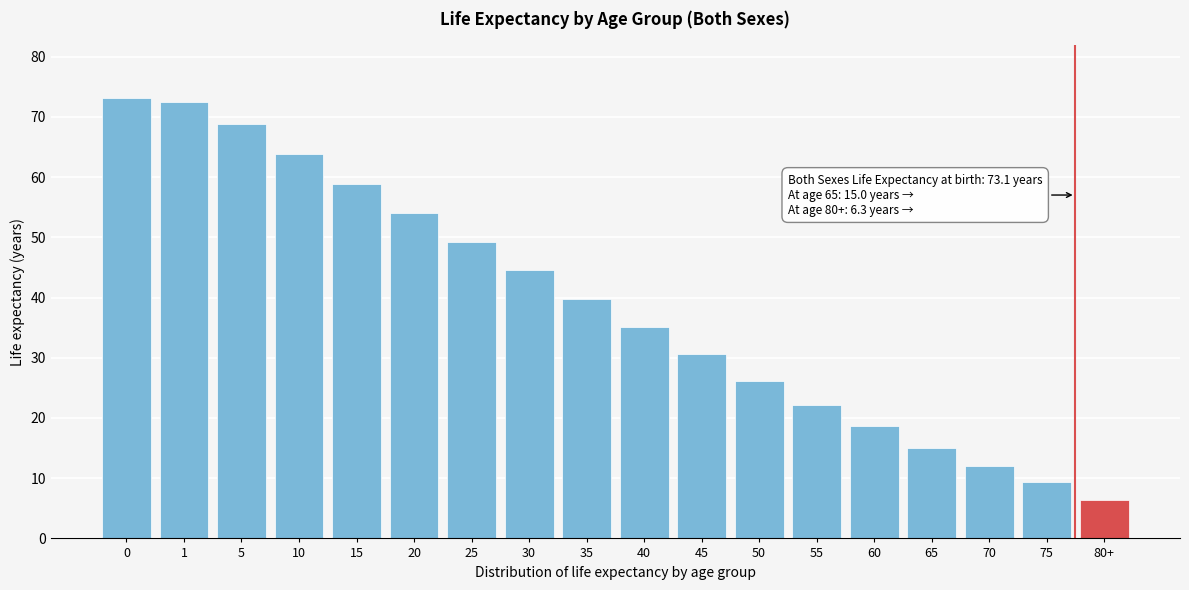

Reading left to right, what are all the values shown in this chart?

0=73.1	1=72.5	5=68.8	10=63.8	15=58.9	20=54.0	25=49.2	30=44.5	35=39.7	40=35.1	45=30.7	50=26.2	55=22.1	60=18.6	65=15.0	70=12.1	75=9.3	80+=6.3